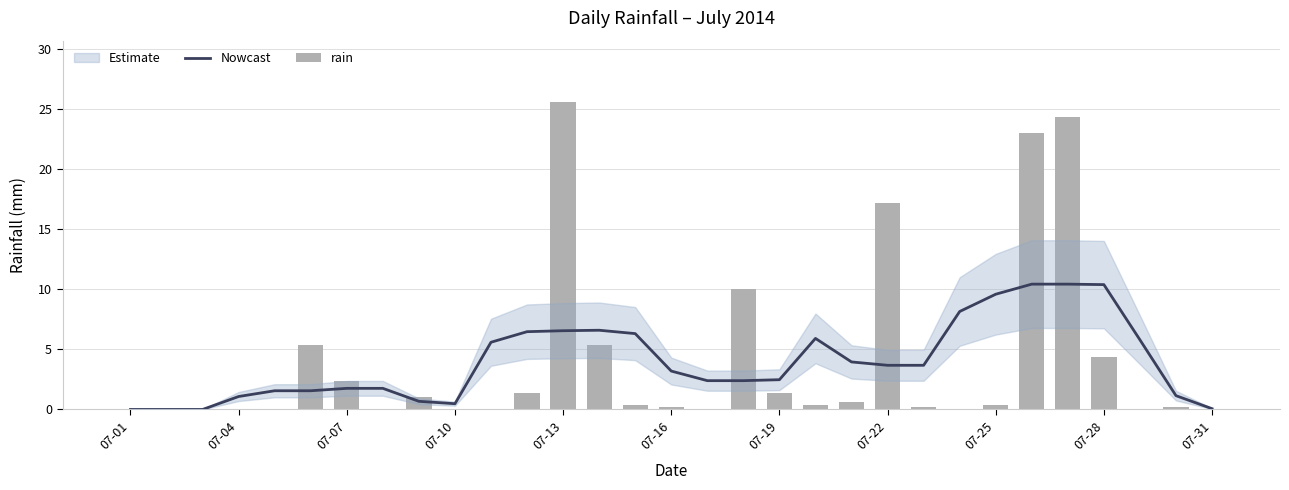

What is the difference between the second highest and minimum values in the Nowcast series?

10.4